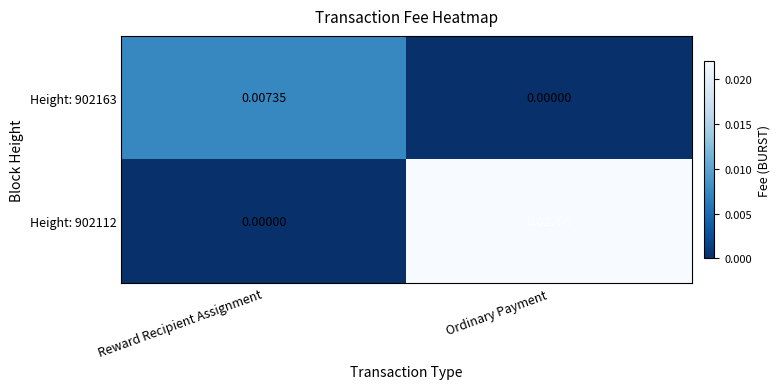

Which label corresponds to the largest value in the chart?

Ordinary Payment